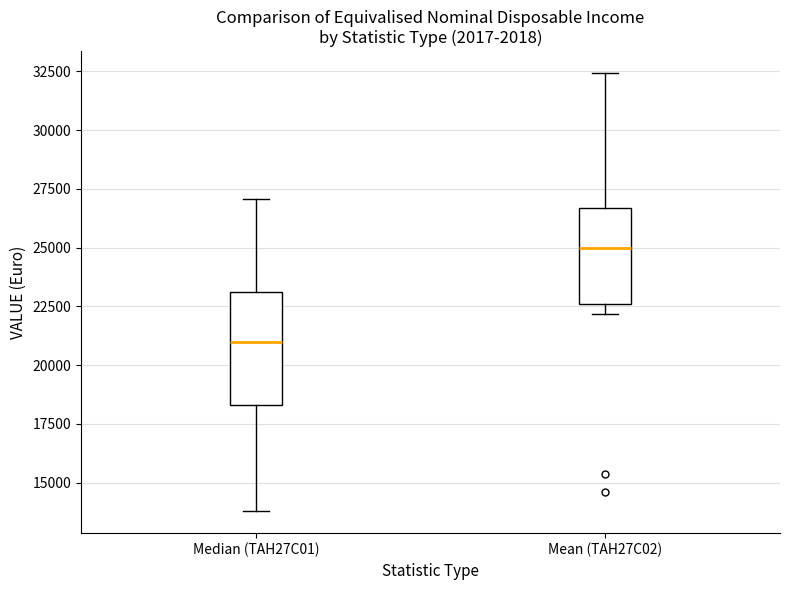

Which box's median line is the lowest?

Median (TAH27C01)